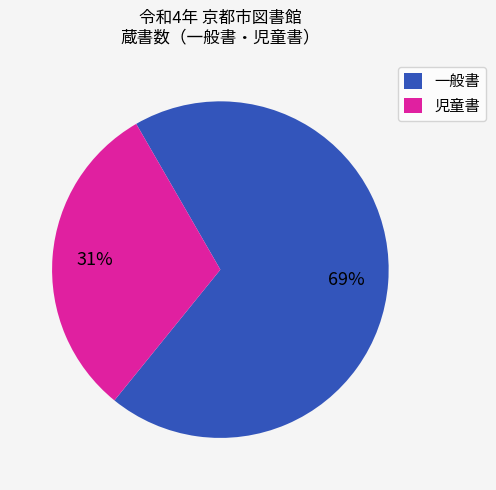

To the nearest percent, what portion does 一般書 represent?

69%